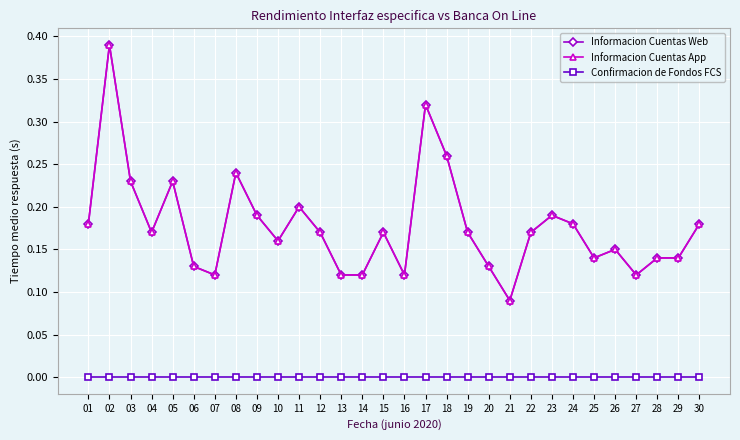

Reading right to left, transcribe all the data shown in this chart.

Informacion Cuentas Web: 0.2	0.1	0.1	0.1	0.1	0.1	0.2	0.2	0.2	0.1	0.1	0.2	0.3	0.3	0.1	0.2	0.1	0.1	0.2	0.2	0.2	0.2	0.2	0.1	0.1	0.2	0.2	0.2	0.4	0.2
Informacion Cuentas App: 0.2	0.1	0.1	0.1	0.1	0.1	0.2	0.2	0.2	0.1	0.1	0.2	0.3	0.3	0.1	0.2	0.1	0.1	0.2	0.2	0.2	0.2	0.2	0.1	0.1	0.2	0.2	0.2	0.4	0.2
Confirmacion de Fondos FCS: 0.0	0.0	0.0	0.0	0.0	0.0	0.0	0.0	0.0	0.0	0.0	0.0	0.0	0.0	0.0	0.0	0.0	0.0	0.0	0.0	0.0	0.0	0.0	0.0	0.0	0.0	0.0	0.0	0.0	0.0